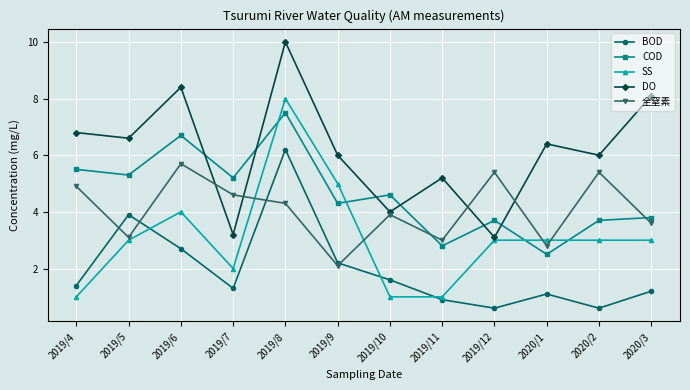

Where is the first local maximum for SS?

2019/6